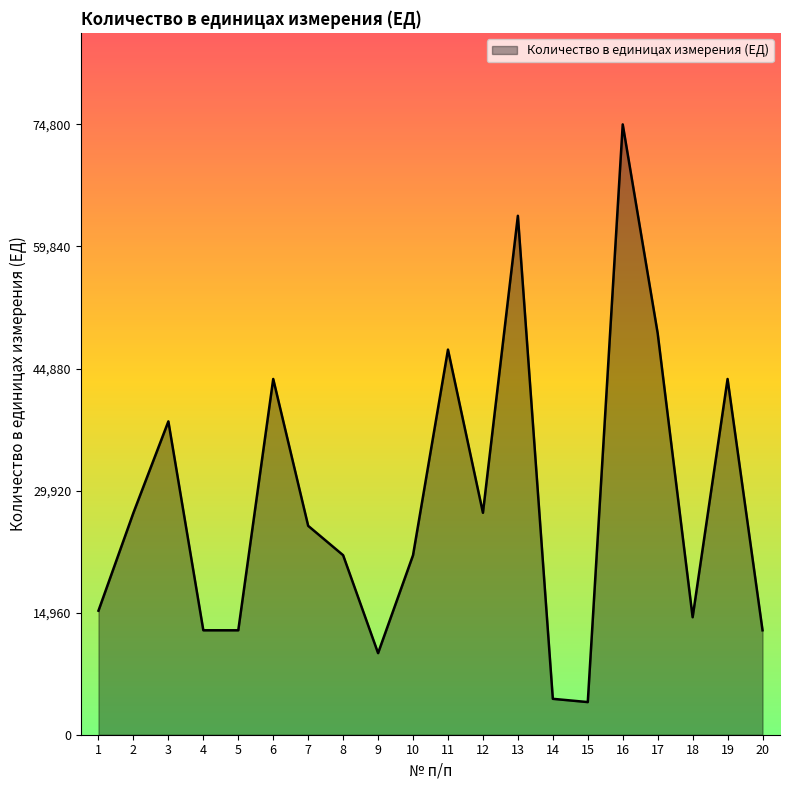

Does the chart have visible grid lines?

No